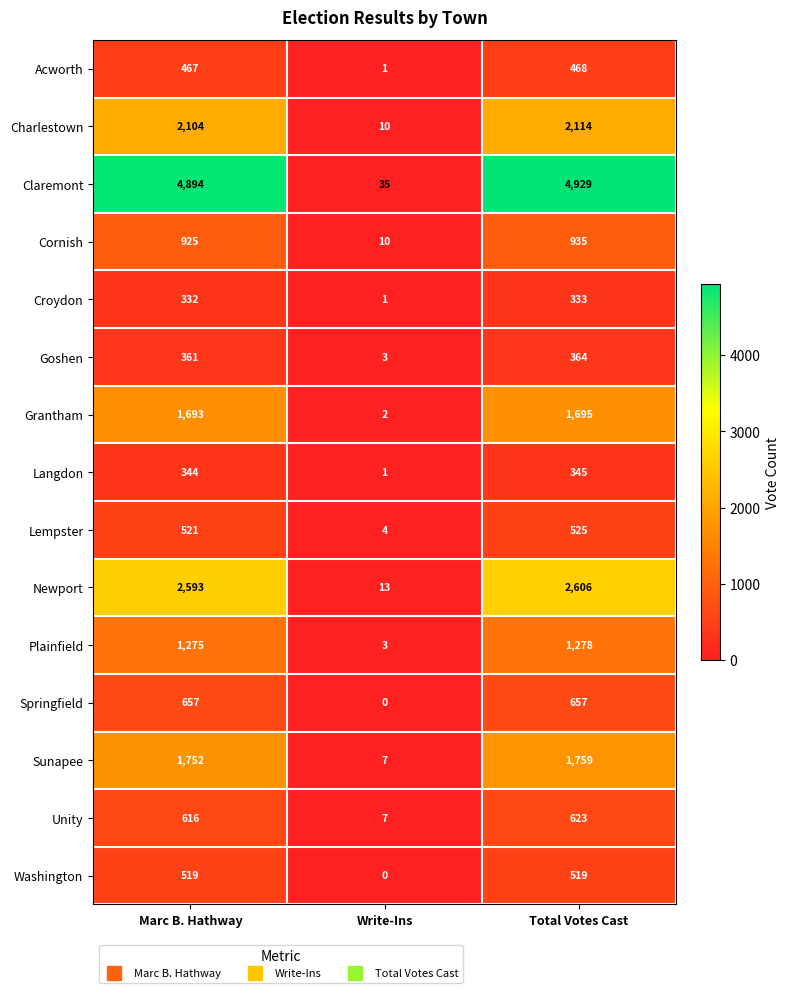

At which label does Claremont reach its minimum?

Write-Ins